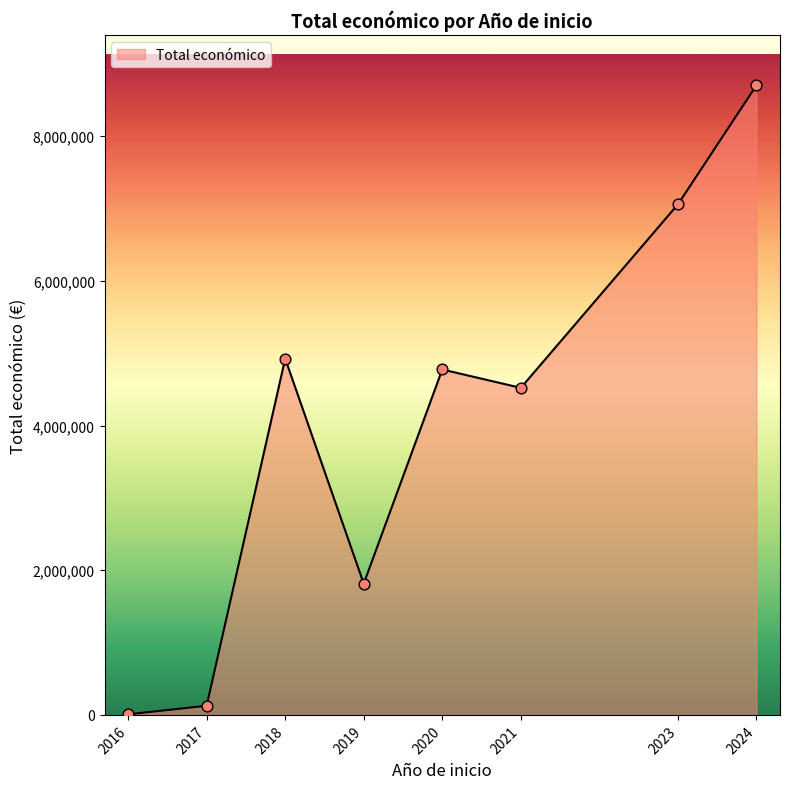

What is the change in value from 2018 to 2023?

+2132305